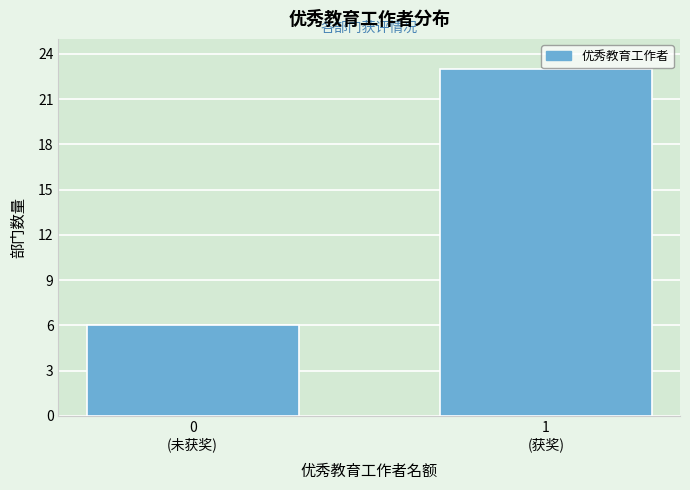

Reading left to right, what are all the values shown in this chart?

6	23